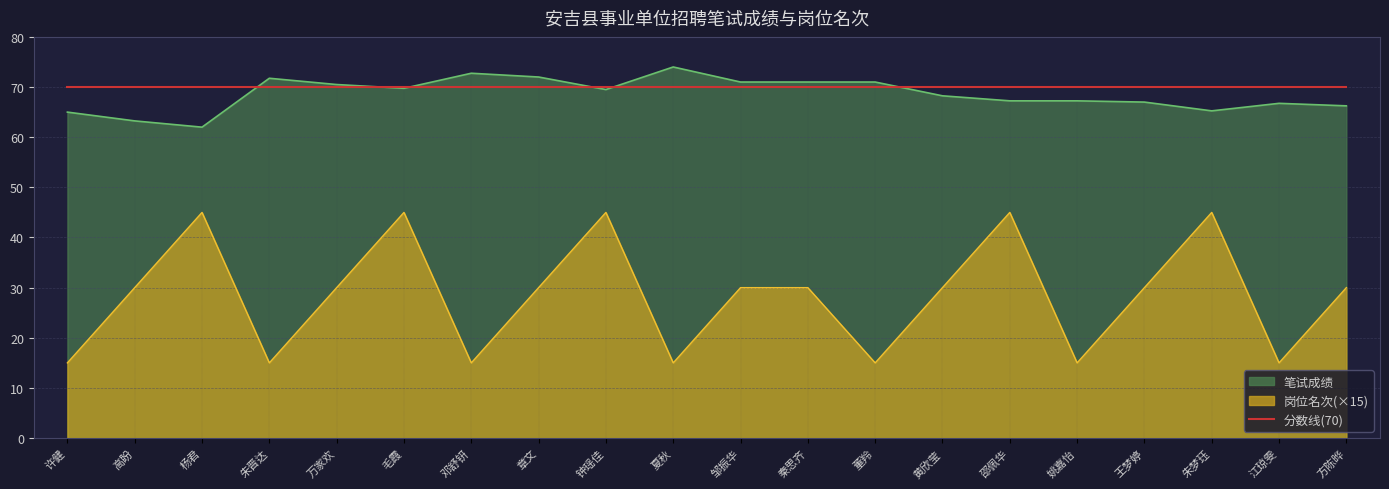

At 王梦婷, list the series in order from smallest to largest.

岗位名次, 笔试成绩